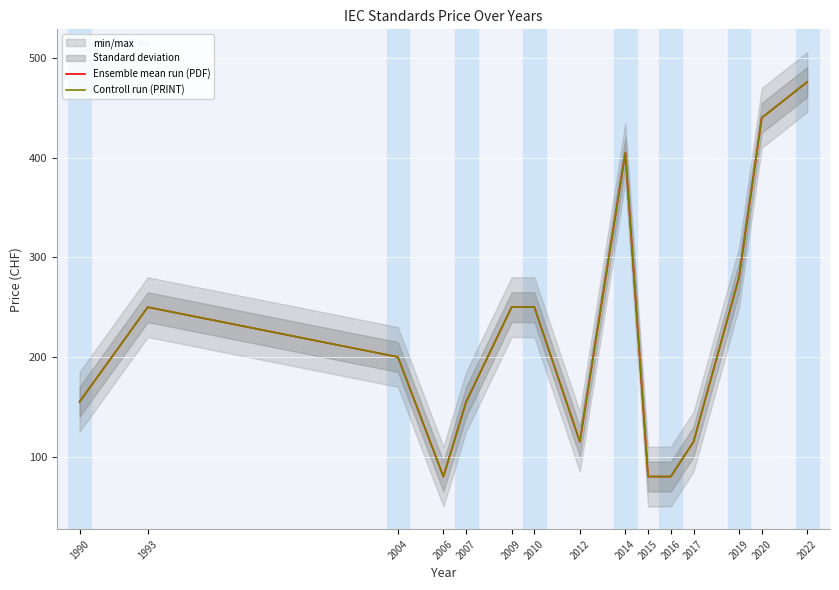

What is the average value of the Controll run (PRINT) series?

222